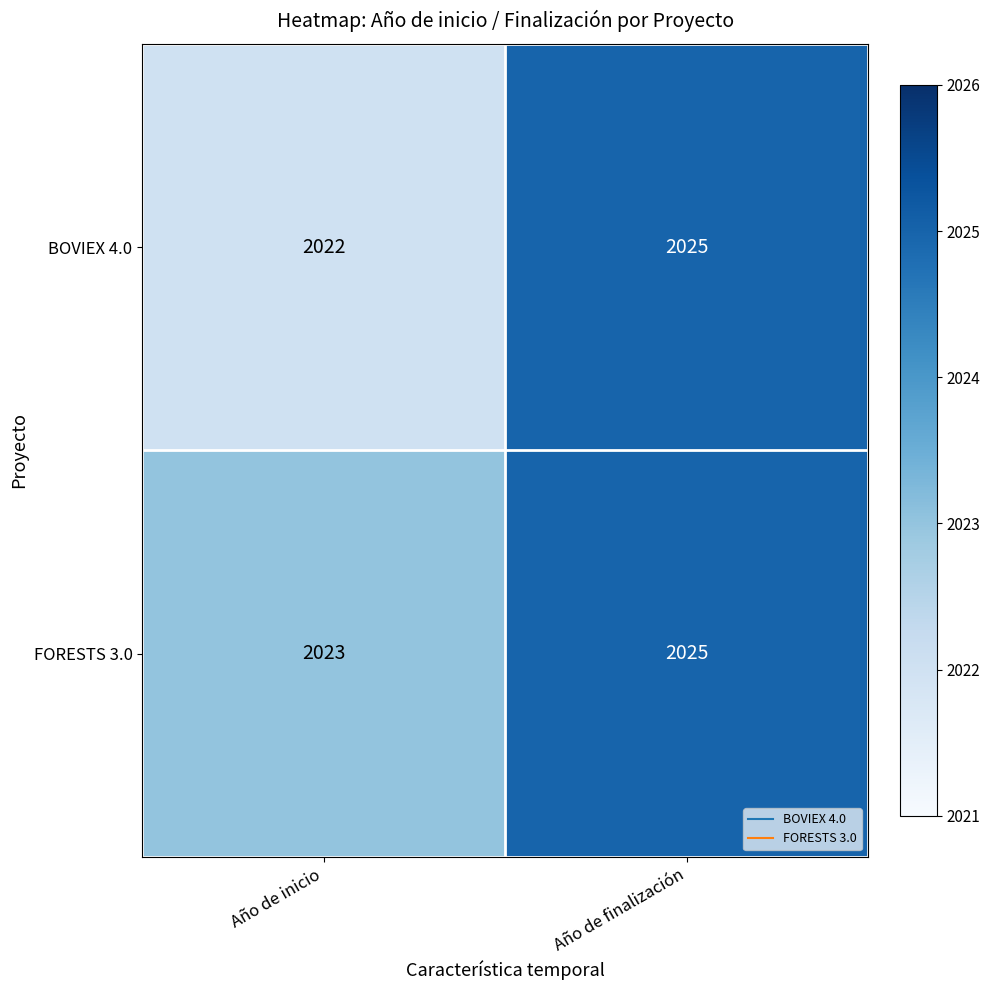

Reading left to right, extract all data points from this chart.

BOVIEX 4.0: Año de inicio=2022	Año de finalización=2025
FORESTS 3.0: Año de inicio=2023	Año de finalización=2025